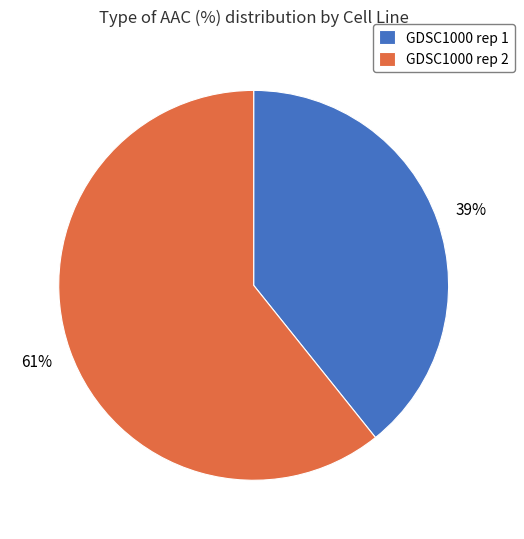

To the nearest percent, what is the combined percentage of GDSC1000 rep 2 and GDSC1000 rep 1?

100%